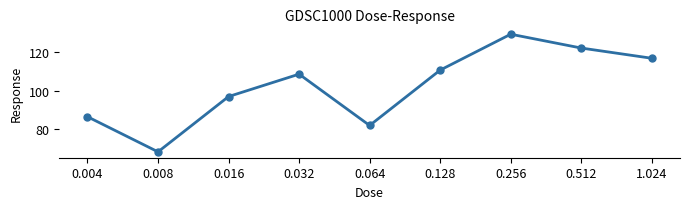

At which category does the chart reach its minimum across all series?

0.008